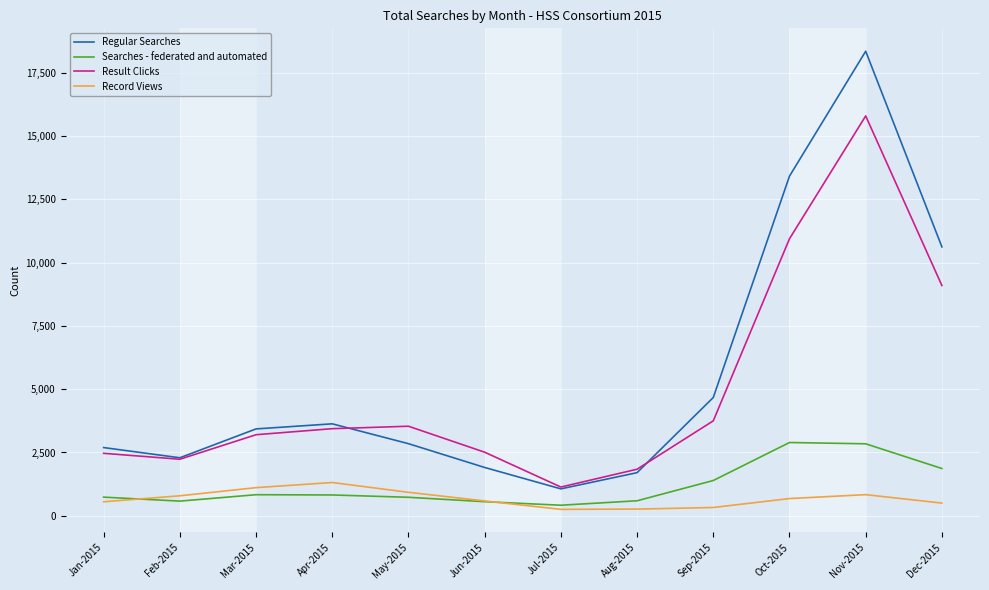

Rank the series at Sep-2015 from highest to lowest value.

Regular Searches, Result Clicks, Searches - federated and automated, Record Views